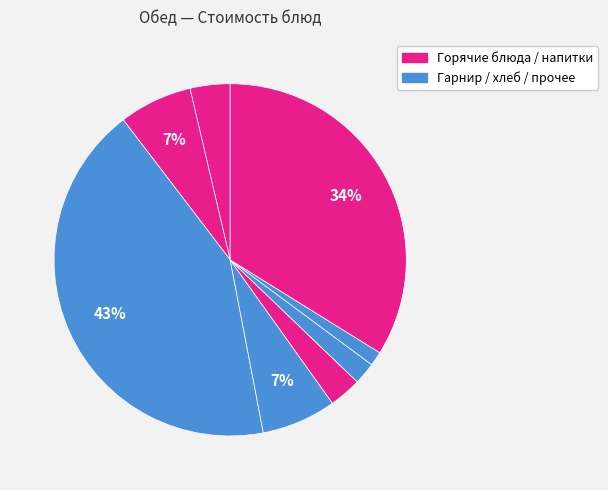

Count the number of slices in the pie.

8